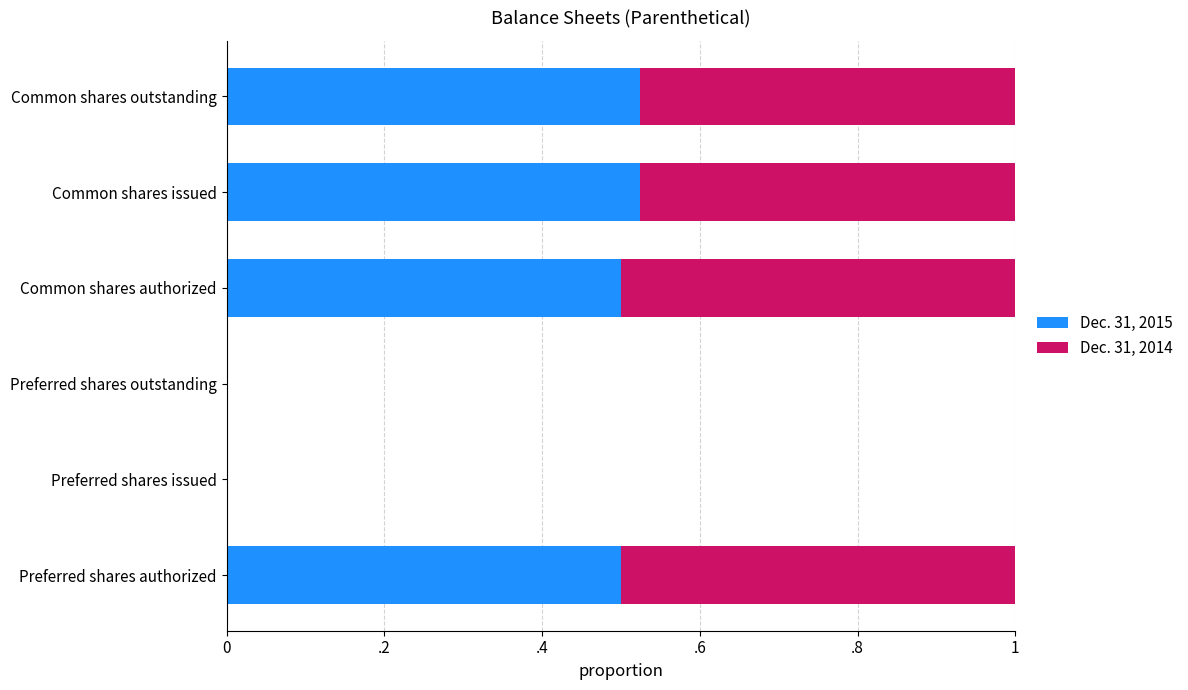

What are all the series names shown in the legend?

Dec. 31, 2015, Dec. 31, 2014